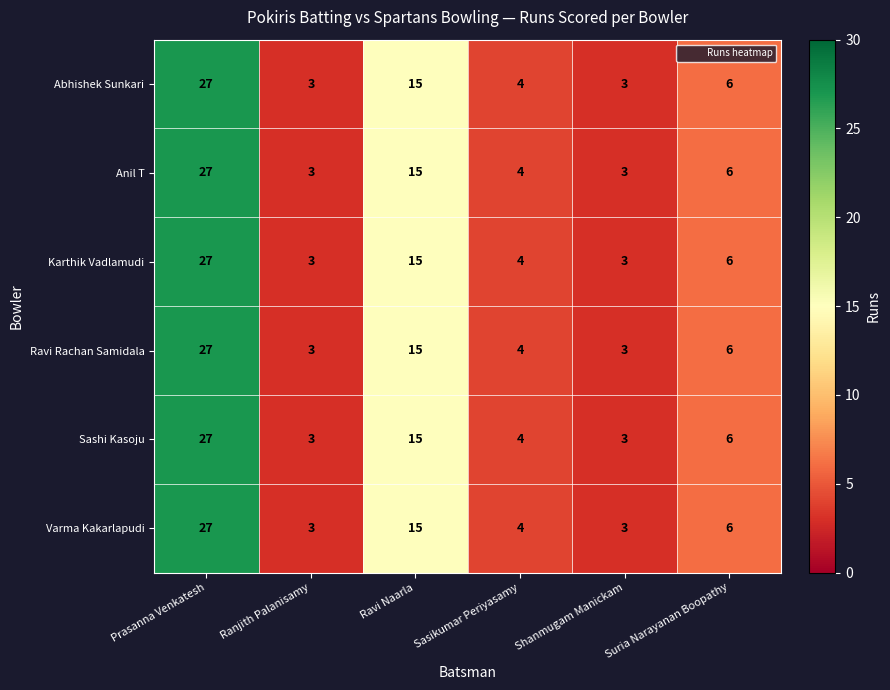

How many data points does each series have?

6